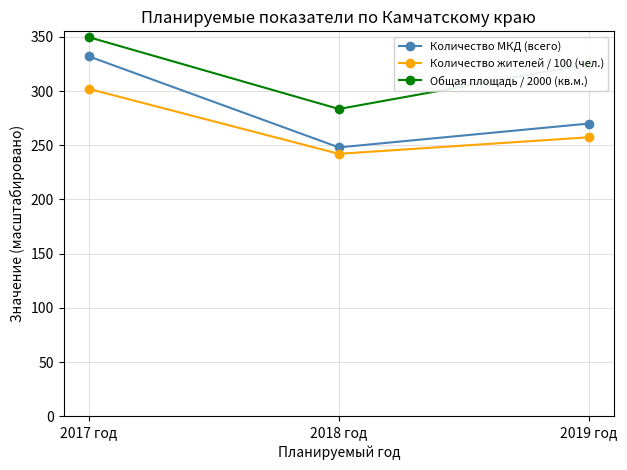

Where is Количество МКД (всего) nearest to the value 290?

2019 год